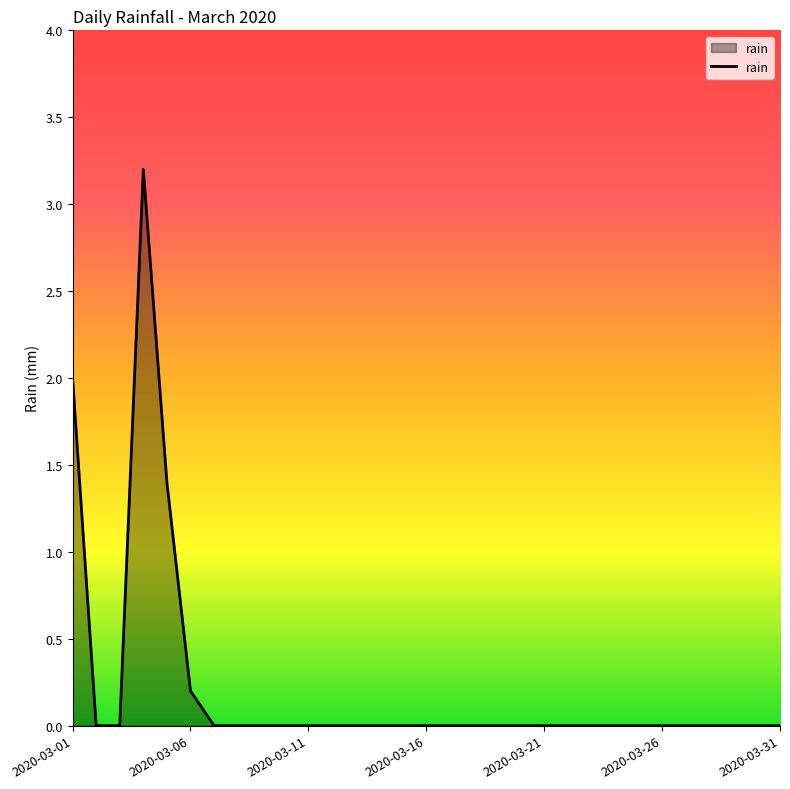

What is the greatest value displayed?

3.2